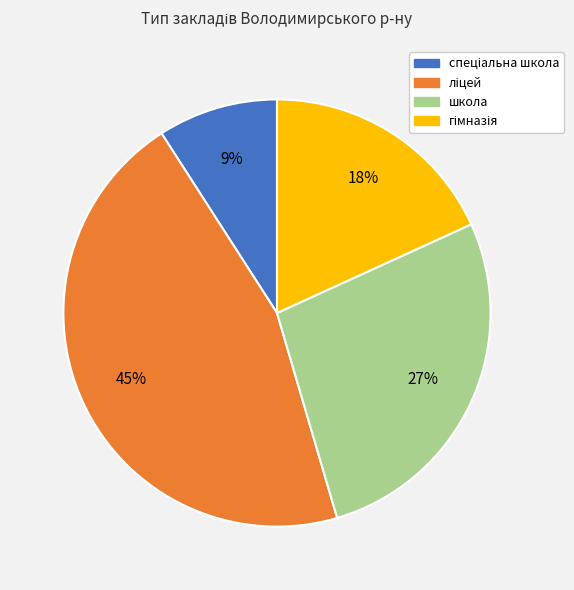

To the nearest percent, what is the difference between the largest and smallest slice percentages?

36%